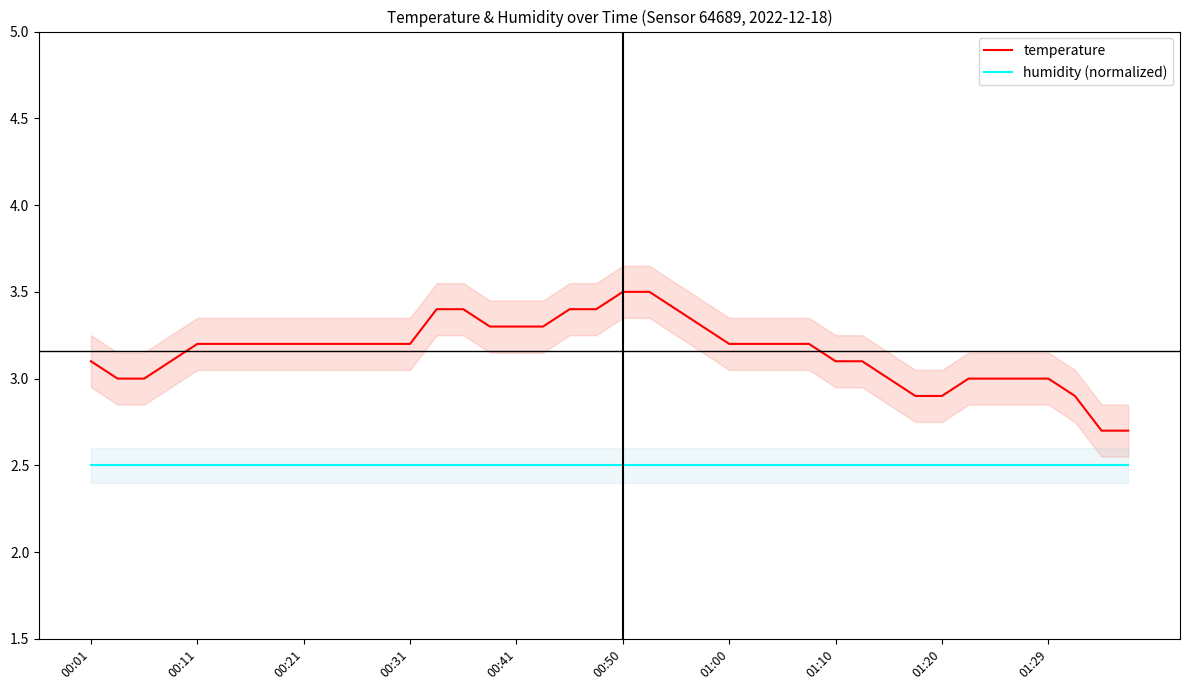

What is the sum of all humidity (normalized) values?

100.0